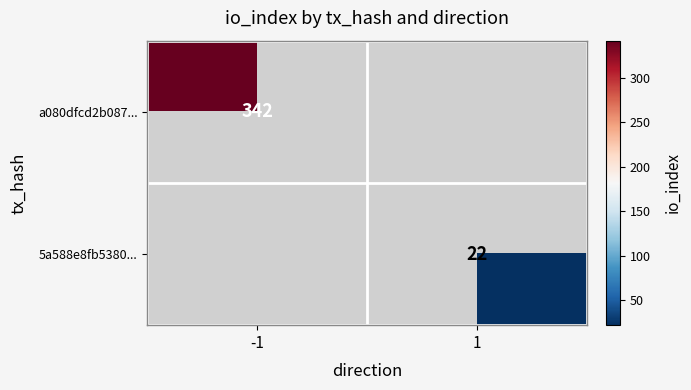

Is it true that 5a588e8fb5380... equals 22 at 1?

True